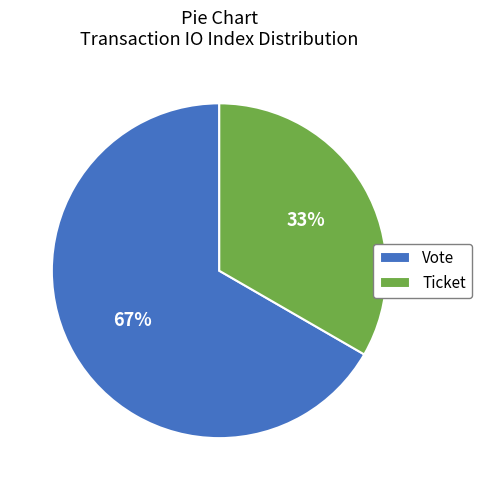

Which slice is the largest?

Vote